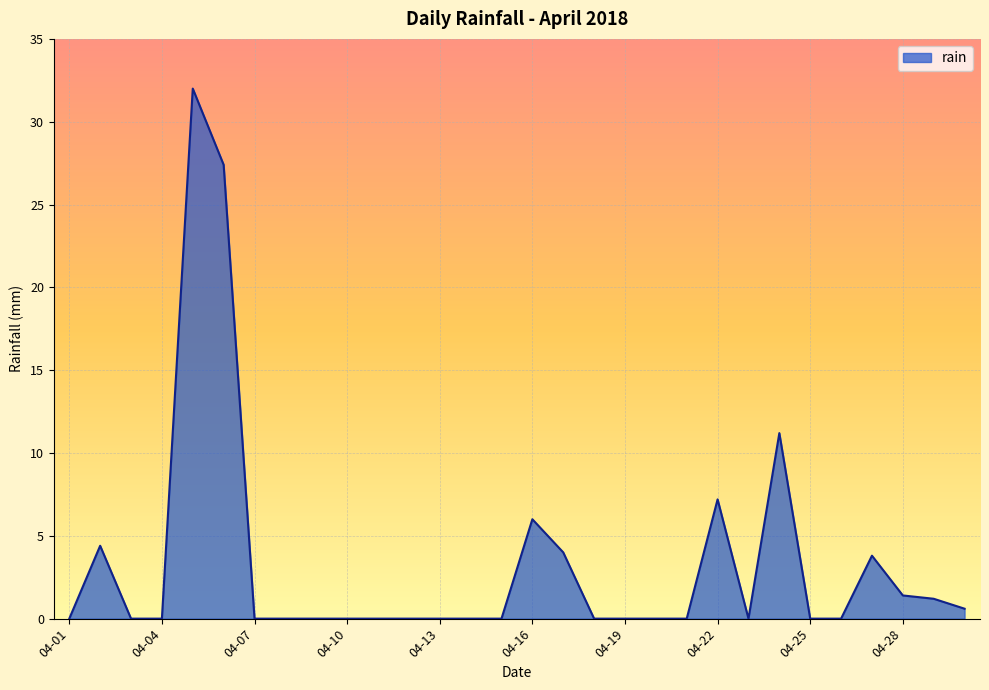

What is the maximum value shown in the chart?

32.0